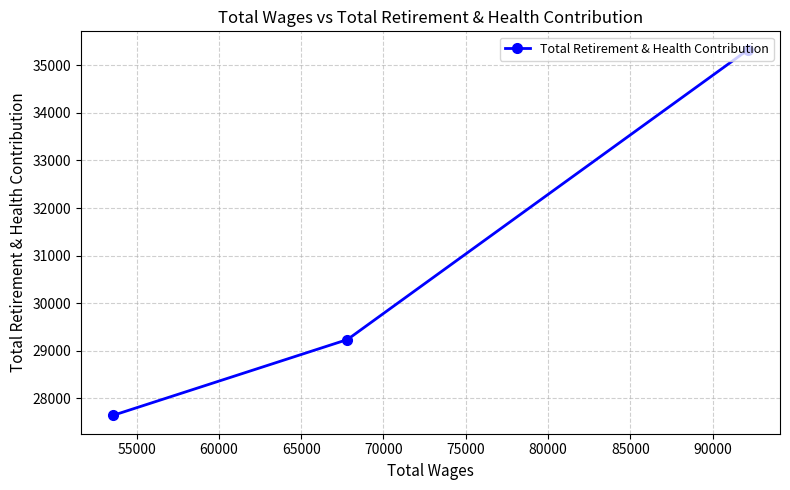

What is the maximum value shown in the chart?

35329